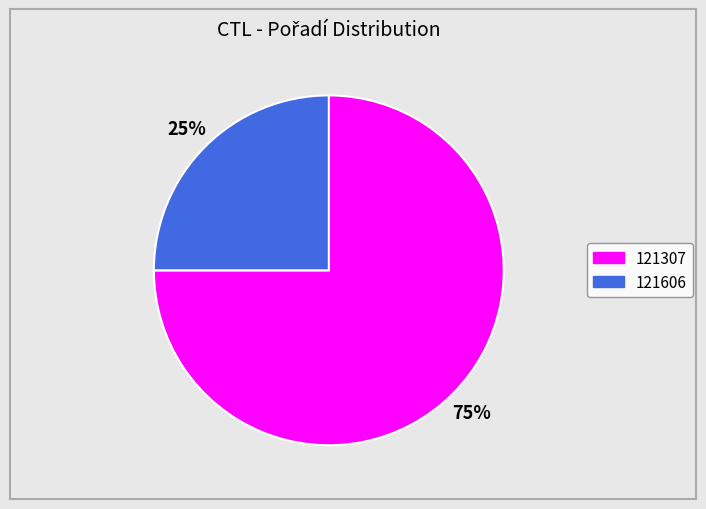

What is the ratio of the value at 121606 to the value at 121307?

0.3